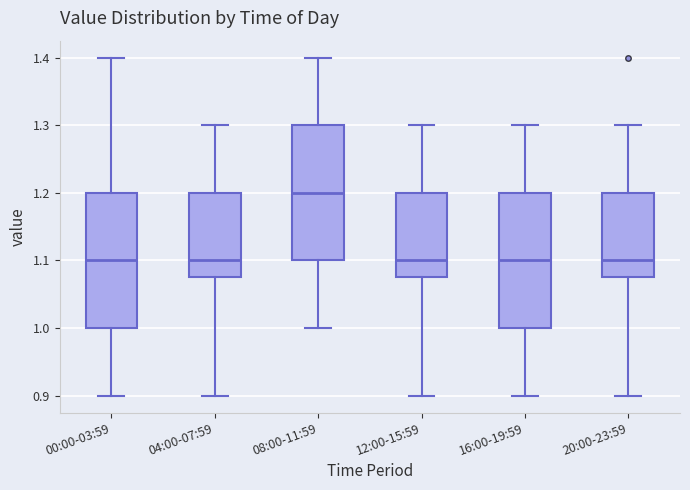

Where does the upper whisker of the box for 16:00-19:59 end on the y-axis? The values are not printed on the chart, so give them approximately, as read against the axis.

1.30